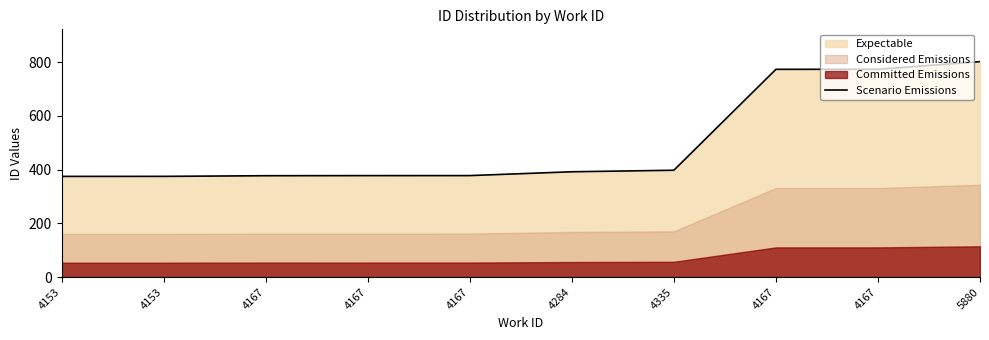

Reading left to right, what are all the values shown in this chart?

4153=374.9	4153=375.0	4167=377.4	4167=377.8	4167=377.9	4284=392.1	4335=397.8	4167=773.7	4167=773.8	5880=802.2